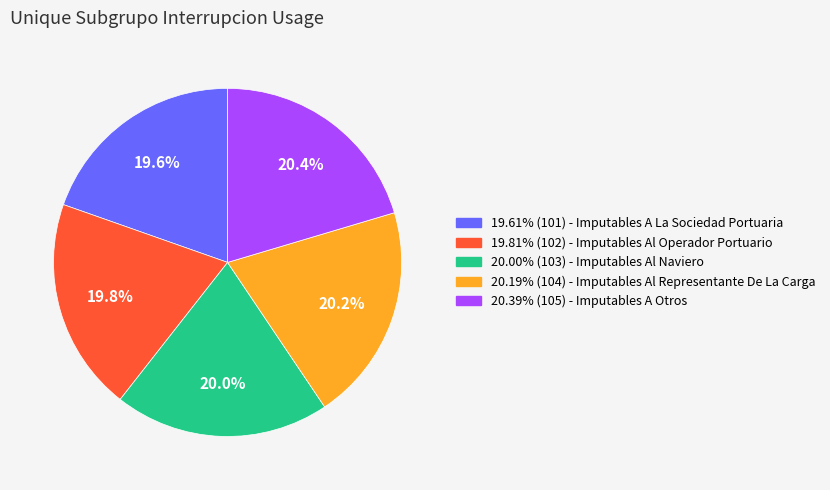

Is there any slice that represents more than half of the pie?

No